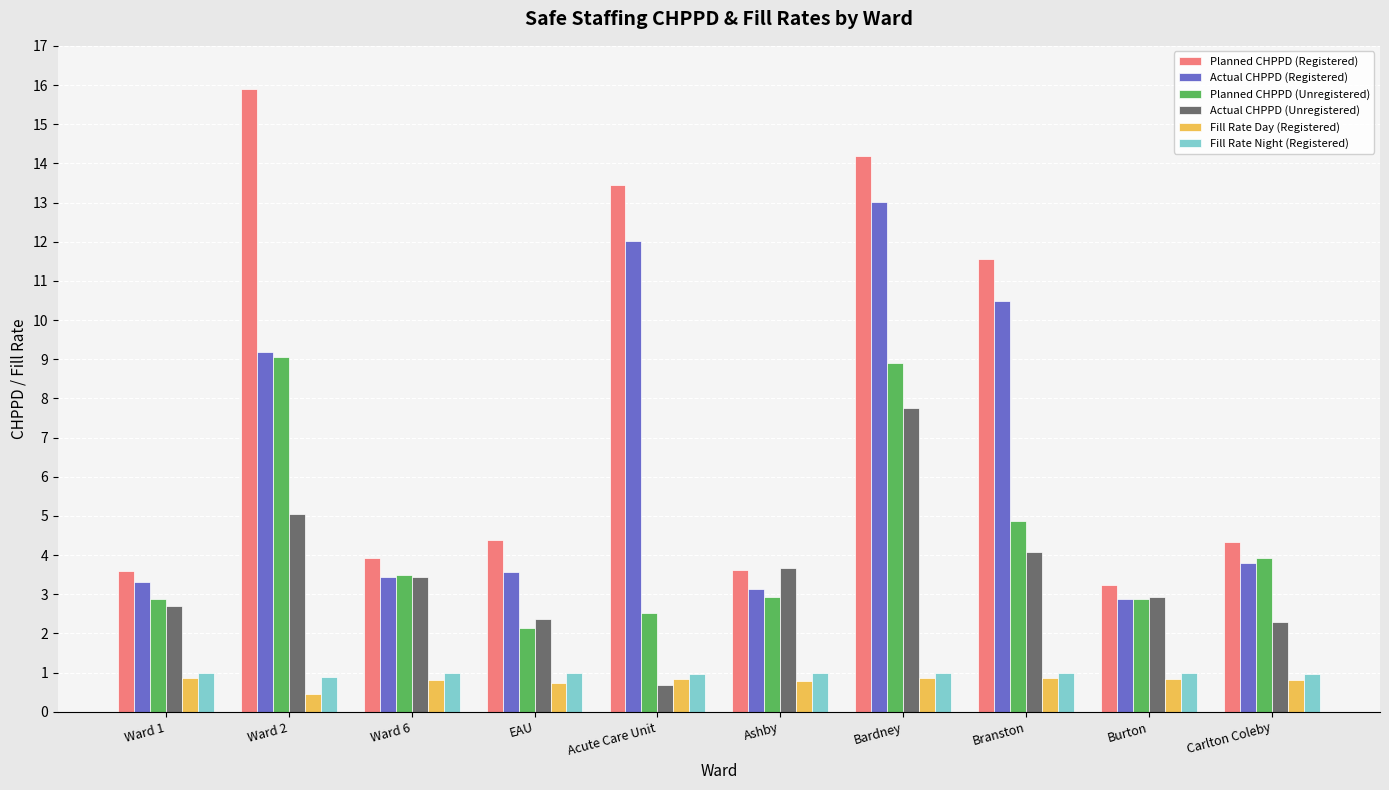

The value of Actual CHPPD (Unregistered) at Burton is 0.9. True or false?

False